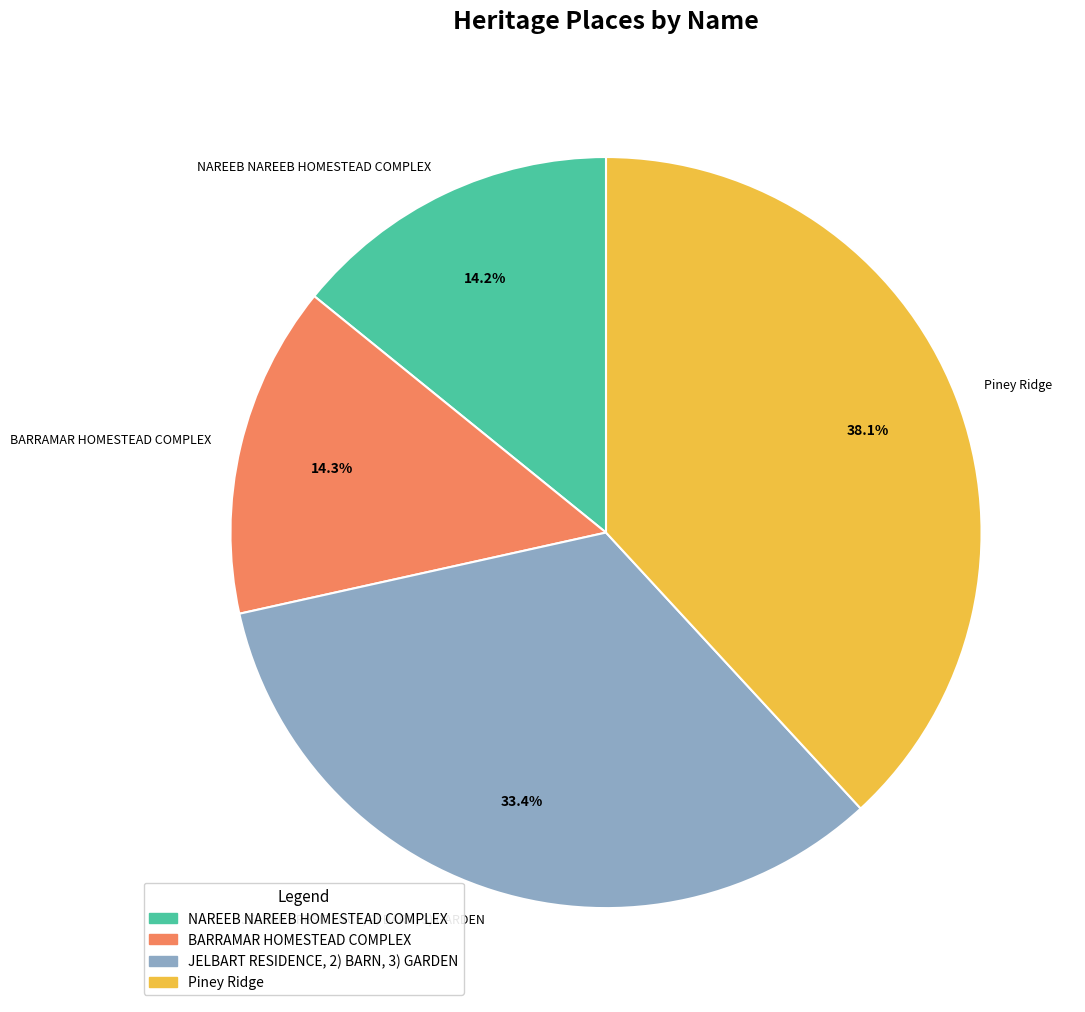

Rank the categories by value from highest to lowest.

Piney Ridge, JELBART RESIDENCE, 2) BARN, 3) GARDEN, BARRAMAR HOMESTEAD COMPLEX, NAREEB NAREEB HOMESTEAD COMPLEX